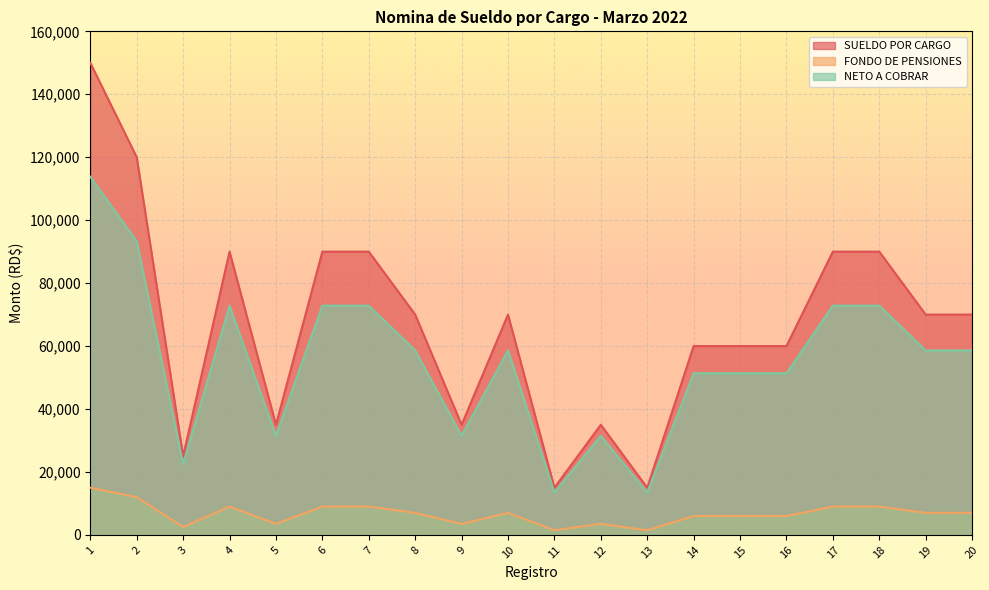

Reading left to right, transcribe all the data shown in this chart.

SUELDO POR CARGO: 150000.0	120000.0	25000.0	90000.0	35000.0	90000.0	90000.0	70000.0	35000.0	70000.0	15000.0	35000.0	15000.0	60000.0	60000.0	60000.0	90000.0	90000.0	70000.0	70000.0
FONDO DE PENSIONES: 15000.0	12000.0	2500.0	9000.0	3500.0	9000.0	9000.0	7000.0	3500.0	7000.0	1500.0	3500.0	1500.0	6000.0	6000.0	6000.0	9000.0	9000.0	7000.0	7000.0
NETO A COBRAR: 113804.6	93317.1	22500.0	72842.1	31500.0	72842.1	72842.1	58624.2	31500.0	58624.2	13500.0	31500.0	13500.0	51364.2	51364.2	51364.2	72842.1	72842.1	58624.2	58624.2